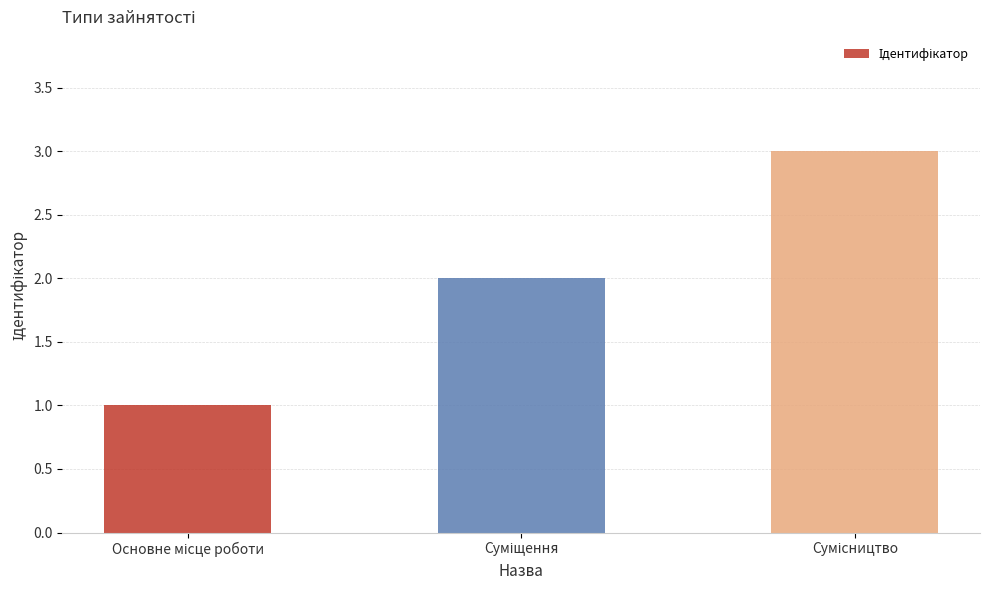

What is the maximum value shown in the chart?

3